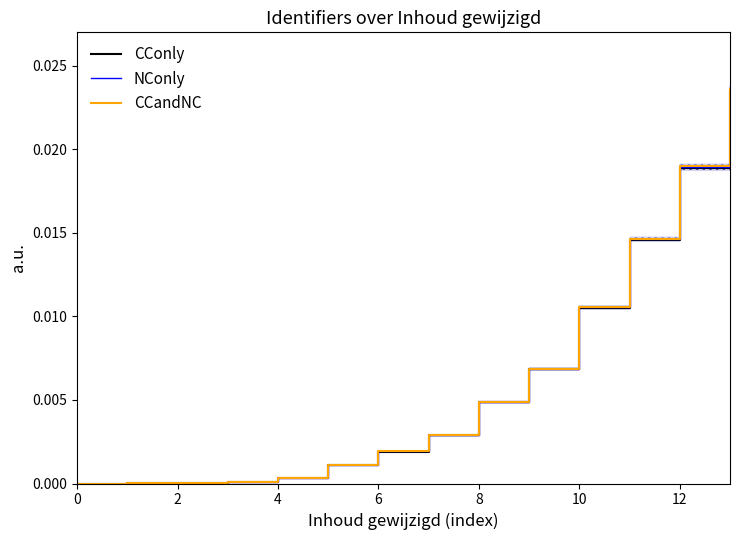

Which category has the highest value across all series?

13